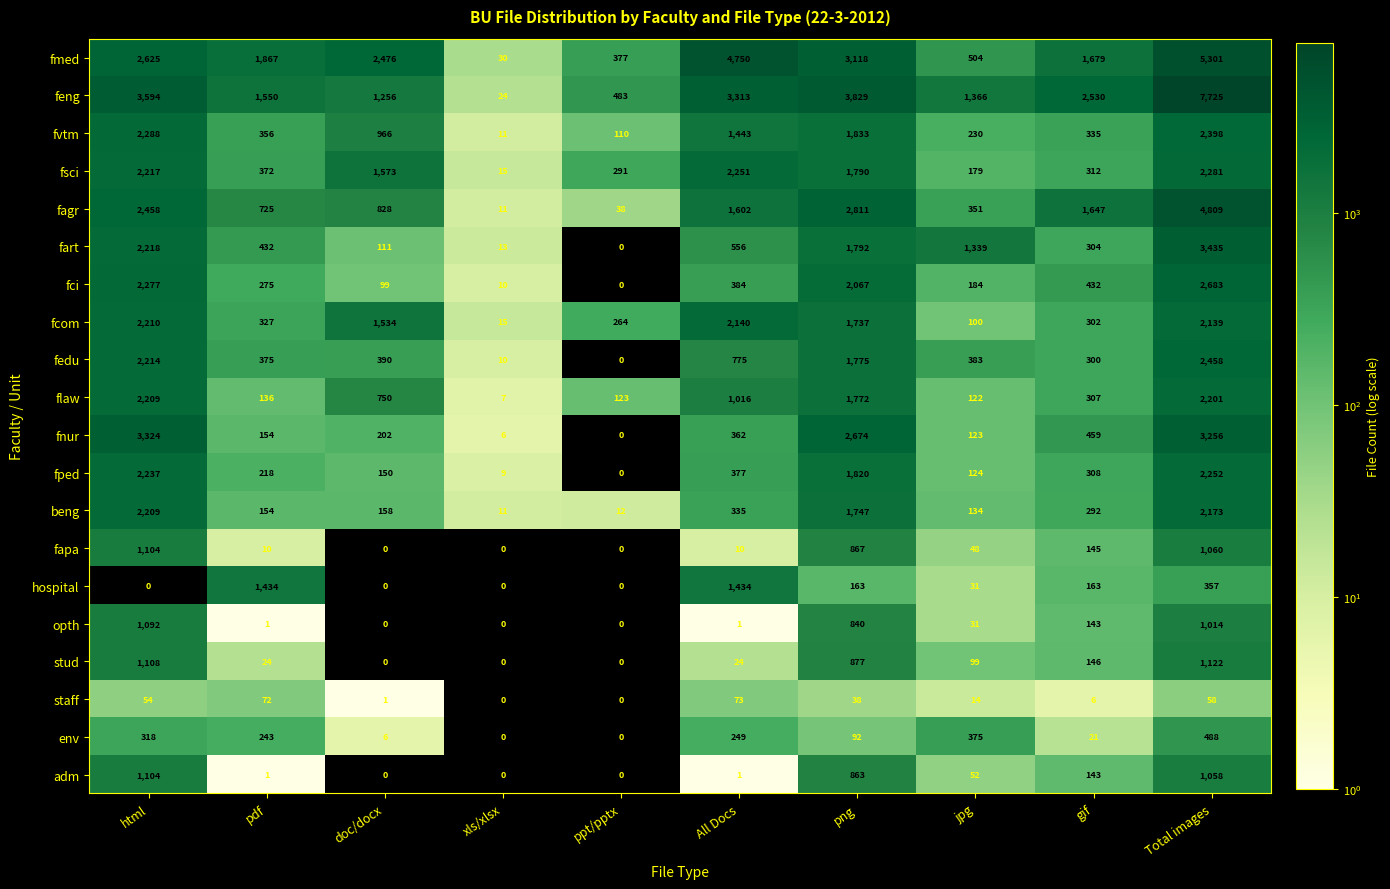

What is the difference between the highest and lowest values at Total images?

7667